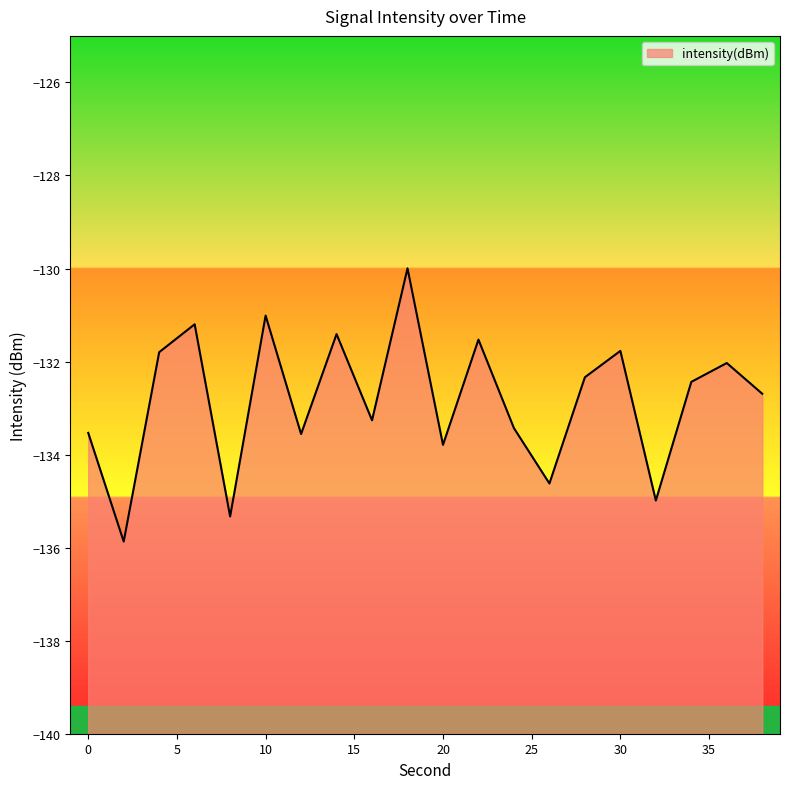

What is the difference between the maximum and second lowest values?

5.3